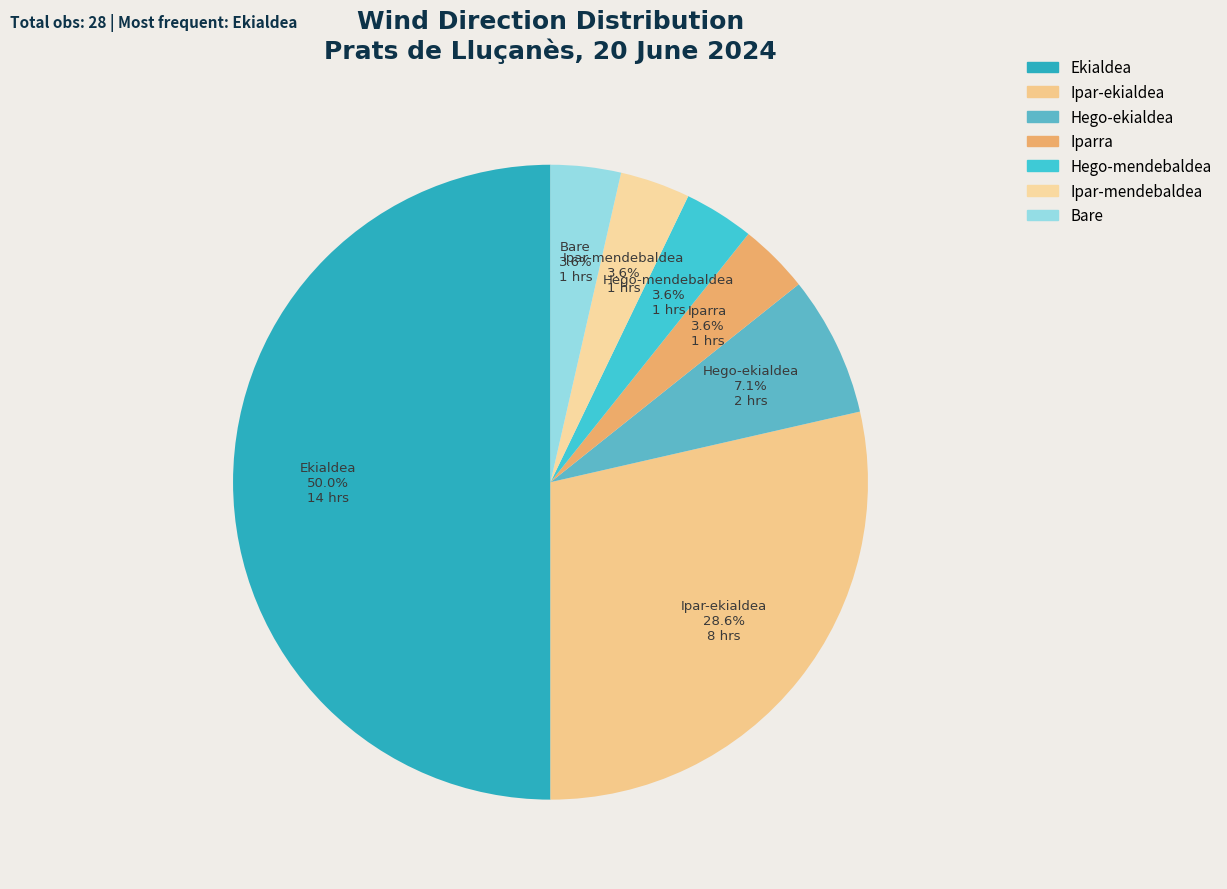

Is it true that Hego-mendebaldea is 4% of the pie?

True